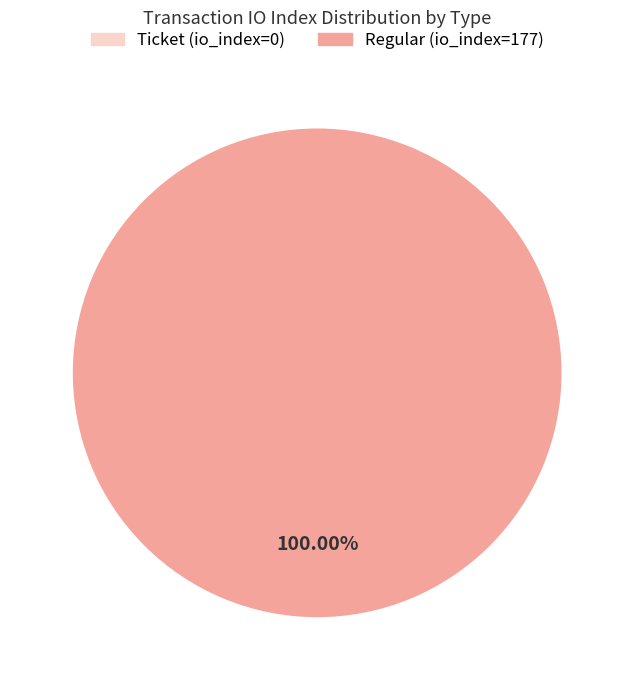

The Regular (io_index=177) slice represents 86% of the pie. True or false?

False